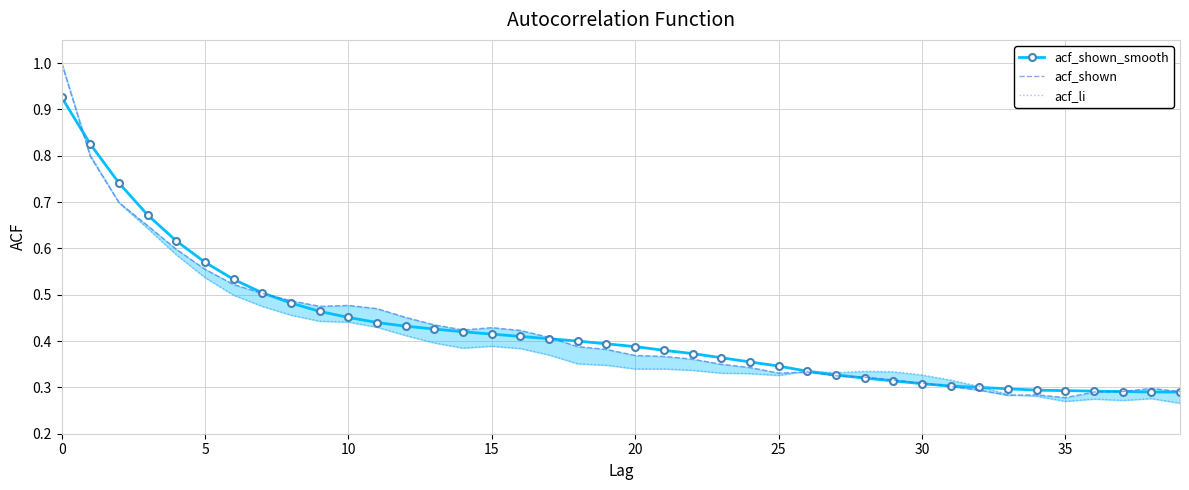

In acf_shown, how many points are lower than both neighbors (excluding endpoints)?

5